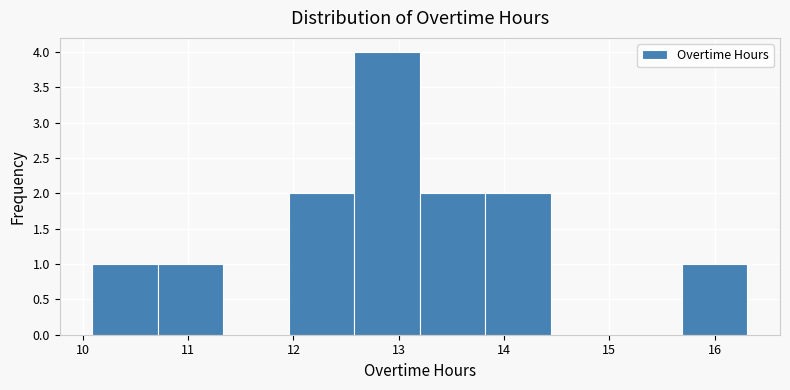

Which range on the x-axis has the tallest bar?

12.6 to 13.2